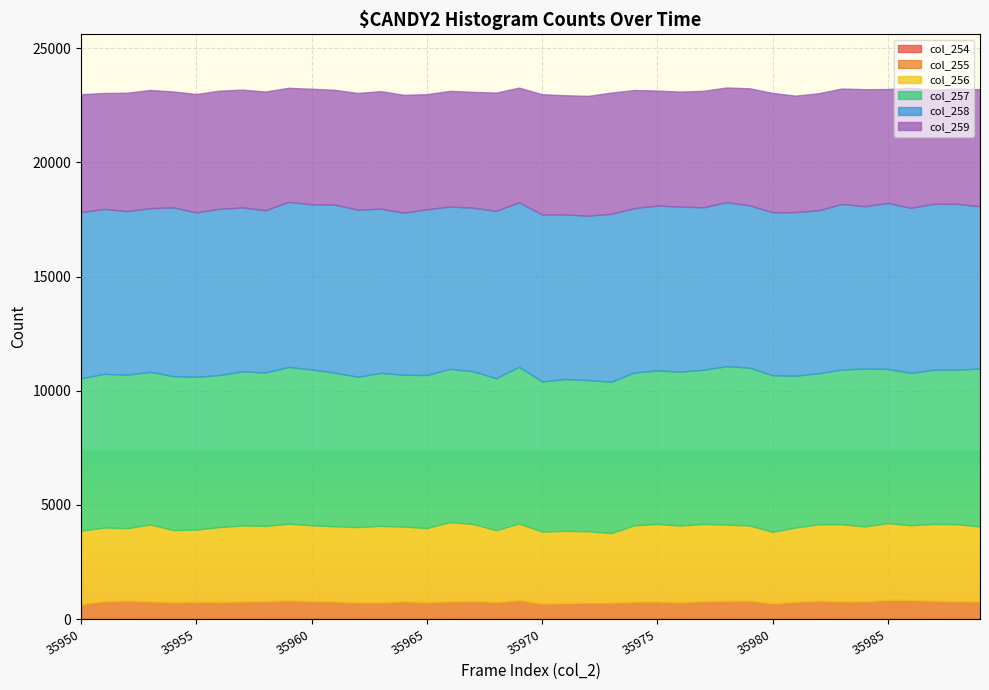

What is the total value across all series at 35983?

23240